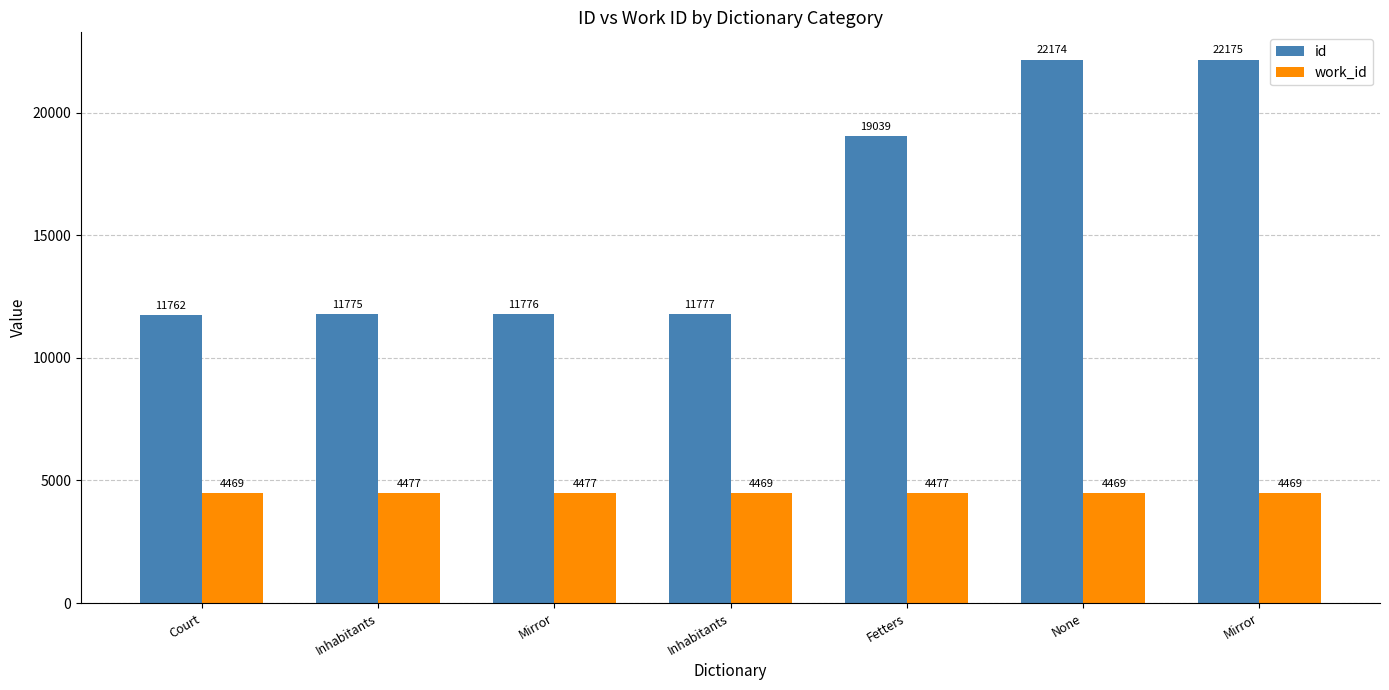

How many work_id values are between 4469 and 4477?

7